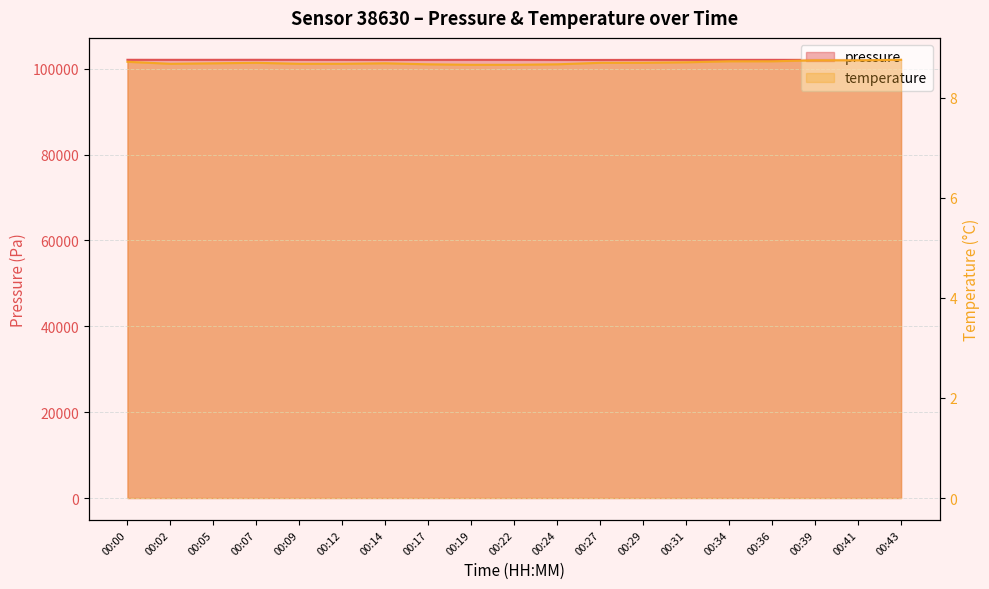

Reading right to left, transcribe all the data shown in this chart.

pressure: 00:43=102069.4	00:41=102062.4	00:39=102059.8	00:36=102069.4	00:34=102064.2	00:31=102056.2	00:29=102057.1	00:27=102046.6	00:24=102044.0	00:22=102063.3	00:19=102067.7	00:17=102057.2	00:14=102052.8	00:12=102064.2	00:09=102068.5	00:07=102080.8	00:05=102075.6	00:02=102073.8	00:00=102080.8
temperature: 00:43=8.8	00:41=8.8	00:39=8.8	00:36=8.7	00:34=8.7	00:31=8.7	00:29=8.7	00:27=8.7	00:24=8.7	00:22=8.7	00:19=8.7	00:17=8.7	00:14=8.7	00:12=8.7	00:09=8.7	00:07=8.7	00:05=8.7	00:02=8.7	00:00=8.7